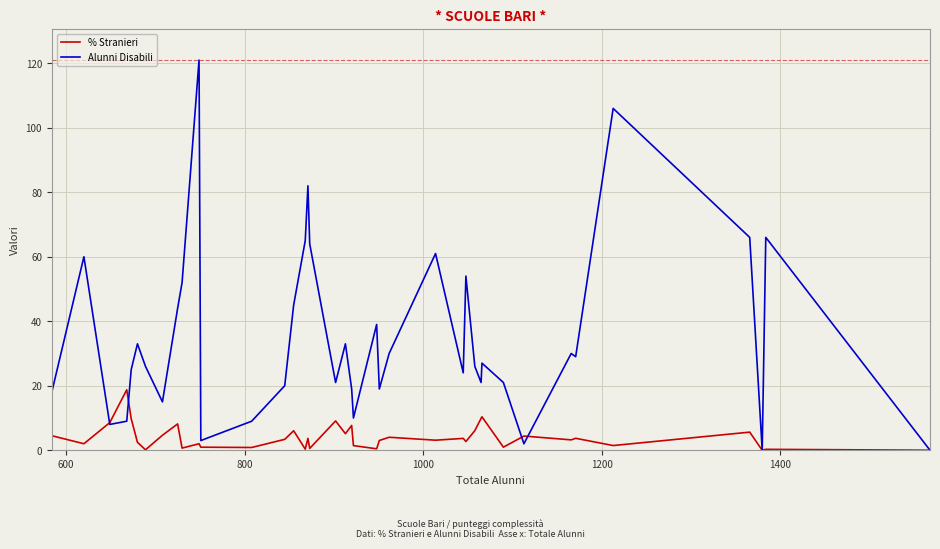

Rank the series by their maximum value, from lowest to highest.

% Stranieri, Alunni Disabili